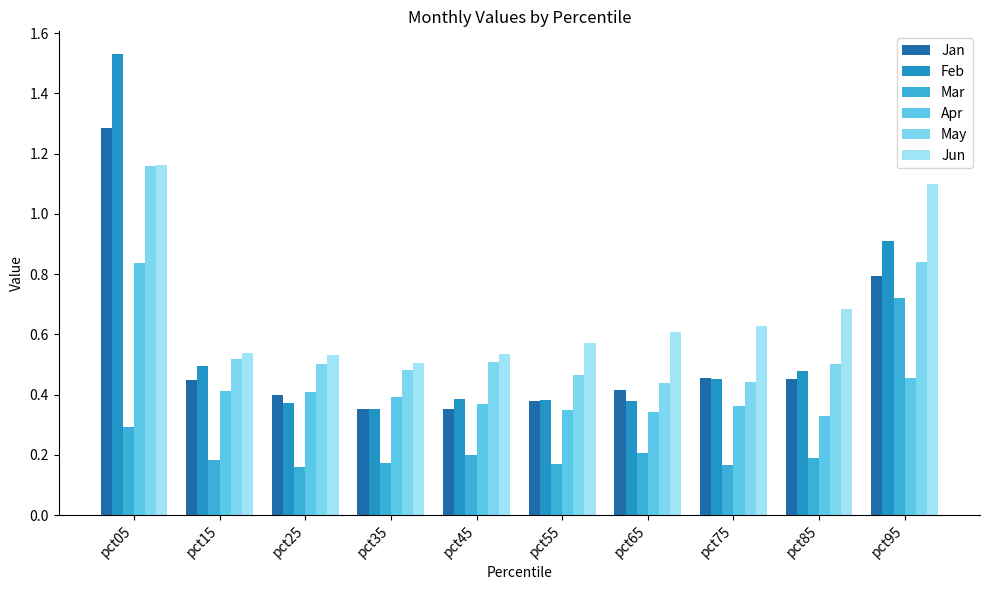

Between pct05 and pct45, which is larger?

pct05